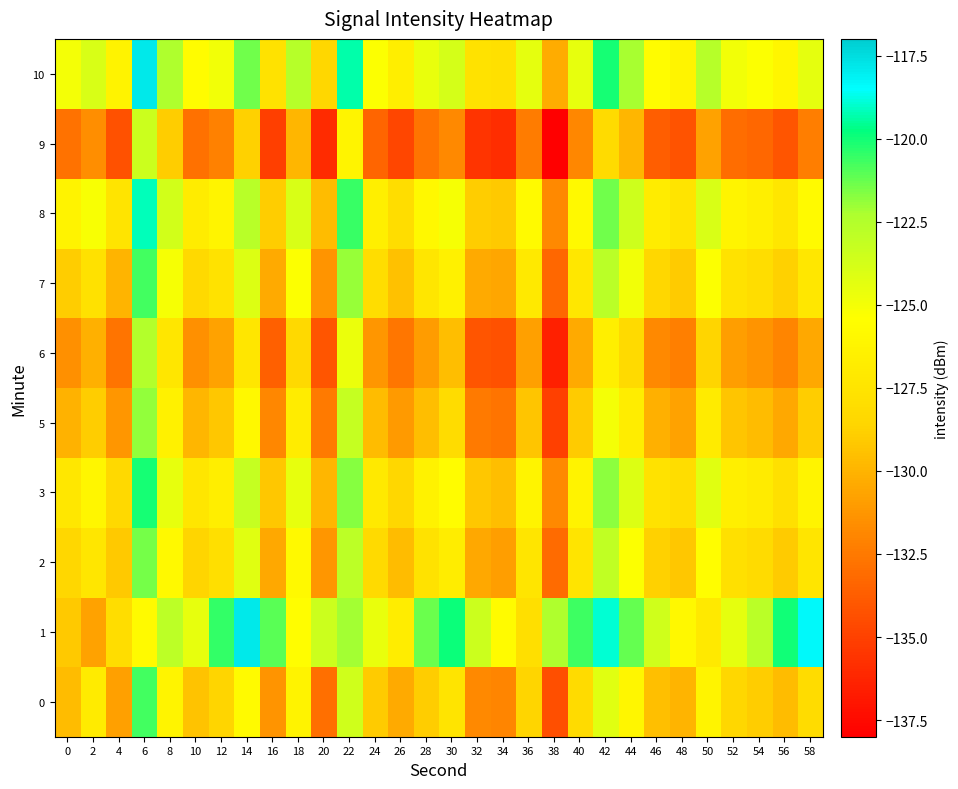

At which category is the sum across all series the highest?

6